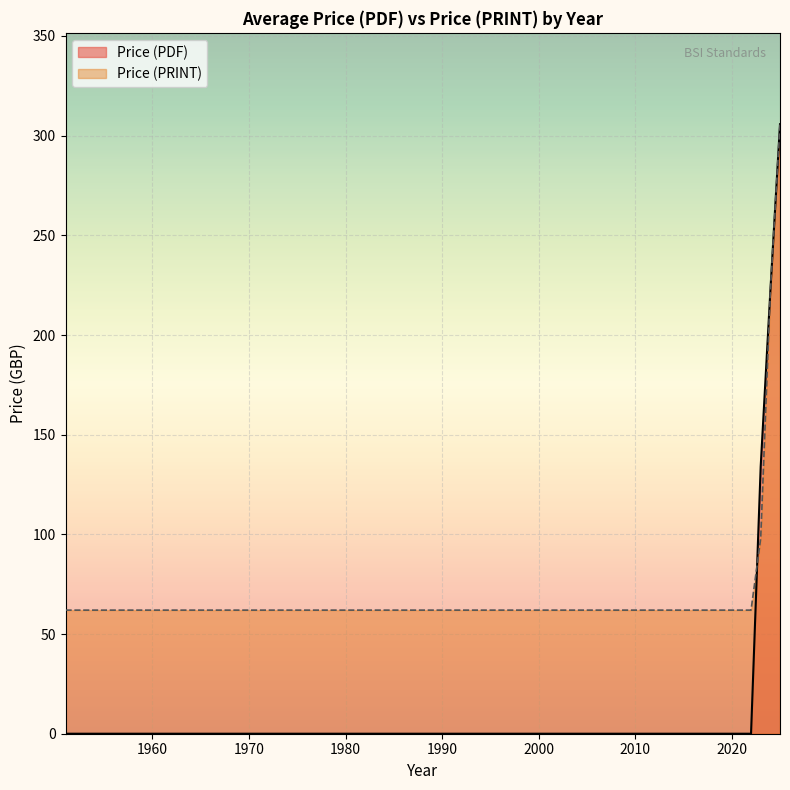

True or false: Price (PRINT) and Price (PDF) intersect in this chart.

True